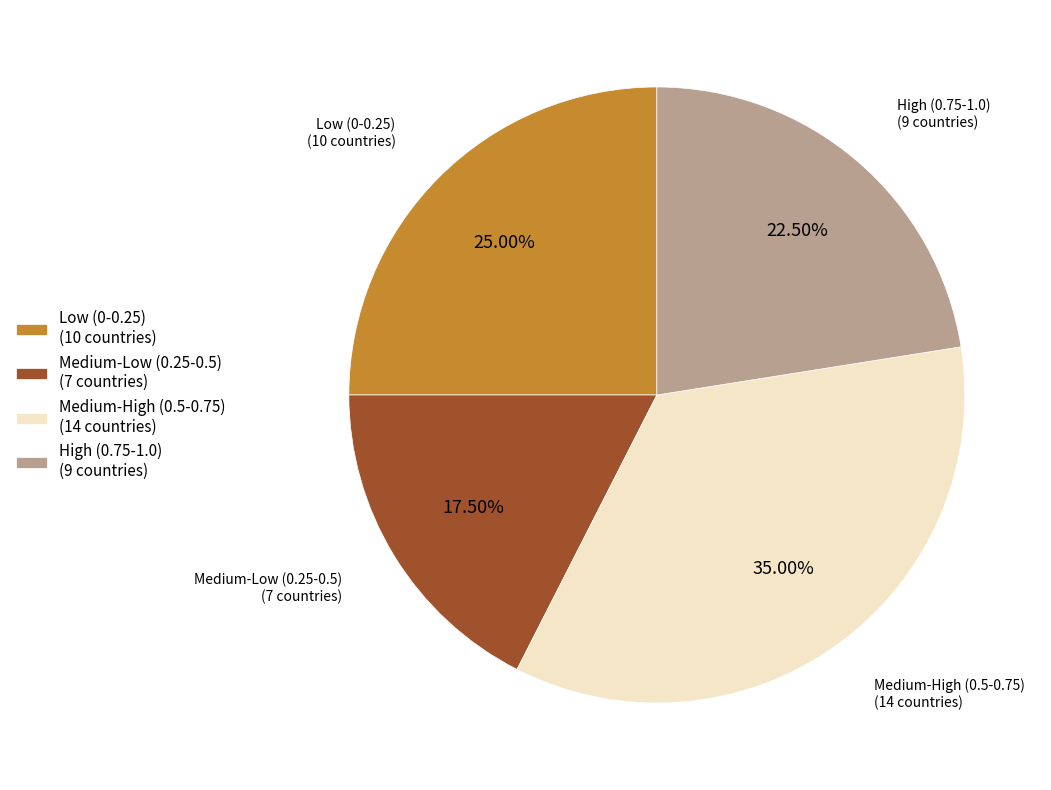

Does any single category account for the majority?

No